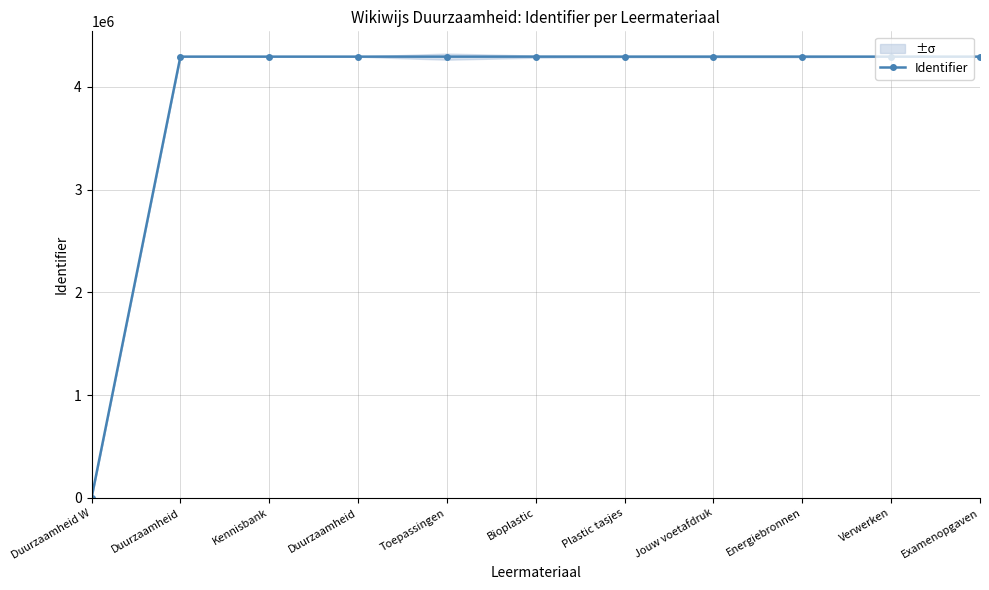

What is the difference between the values at Plastic tasjes and Verwerken?

6